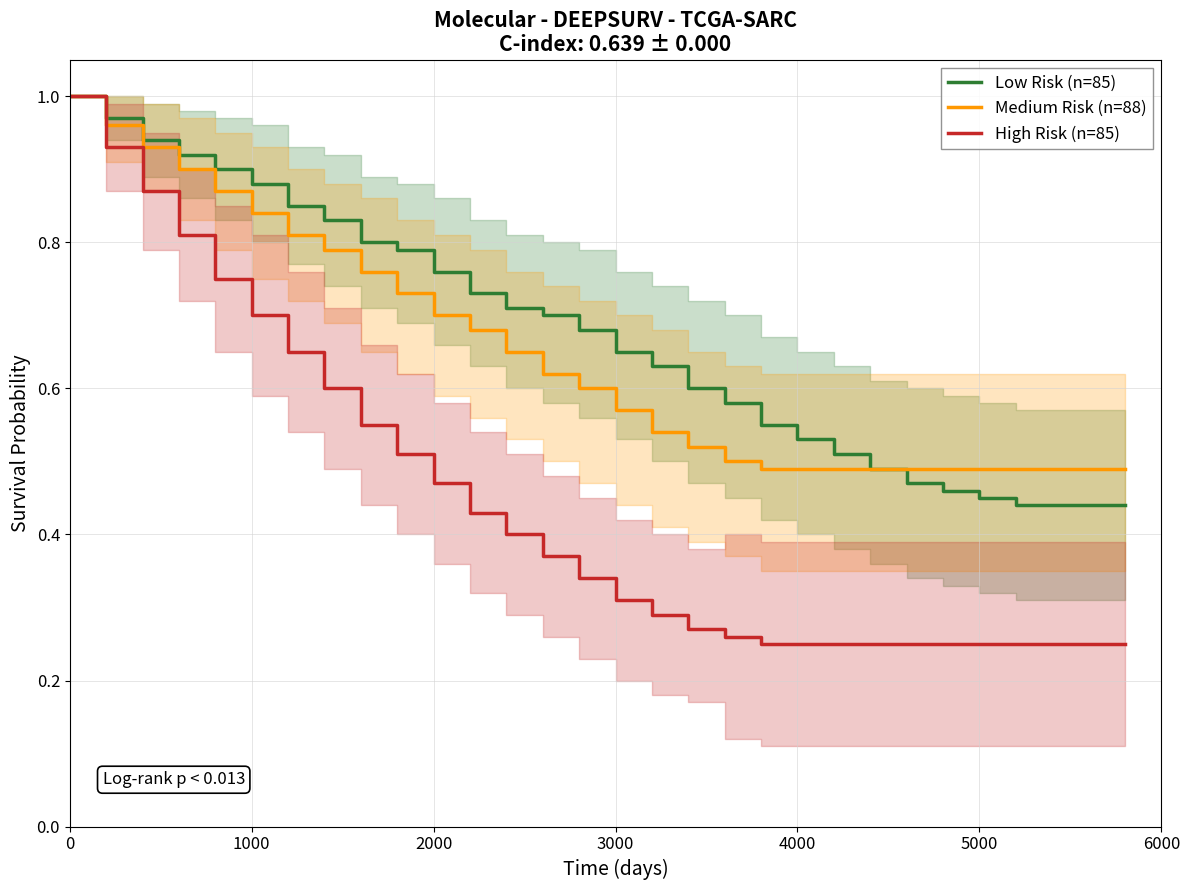

True or false: Medium Risk (n=88) has a value of 0.3 at 0.

False